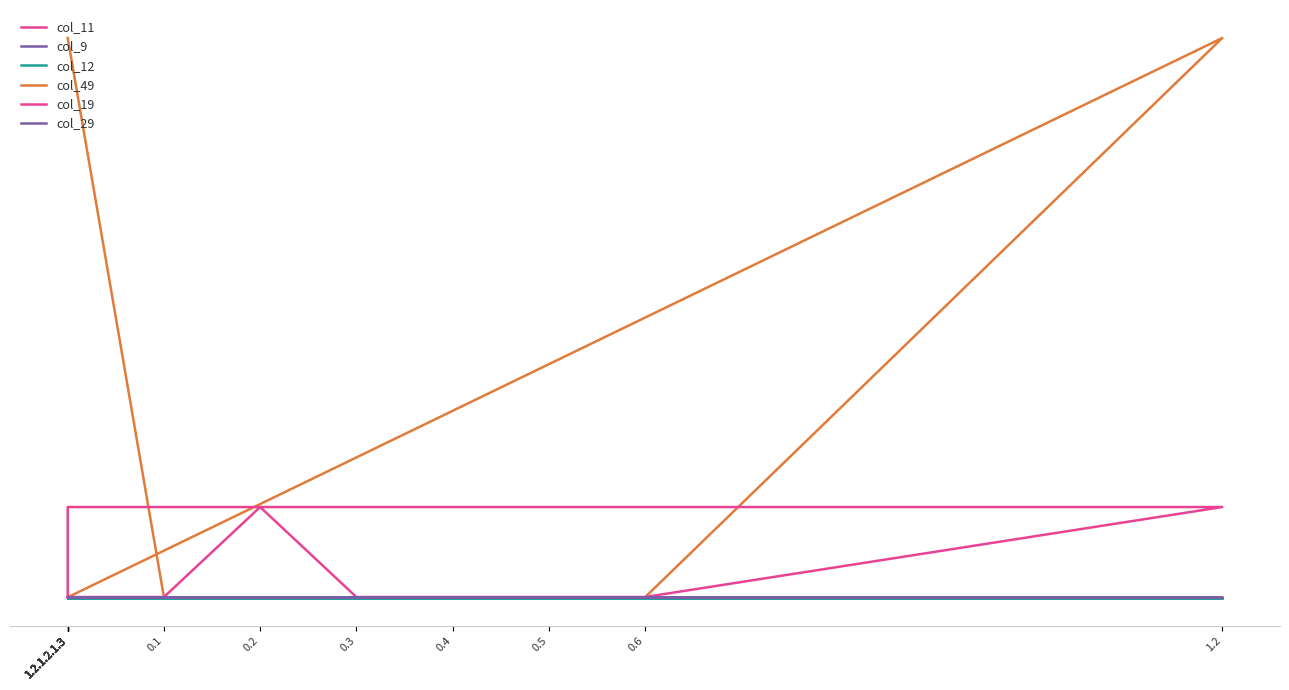

What are all the series names shown in the legend?

col_11, col_9, col_12, col_49, col_19, col_29